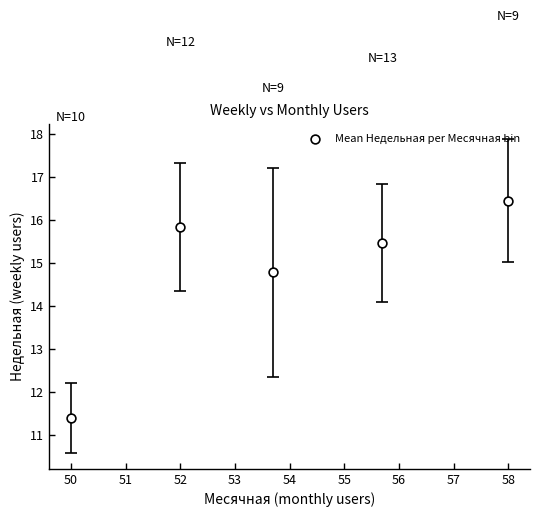

What Y value in the scatter plot is closest to 13?

11.4